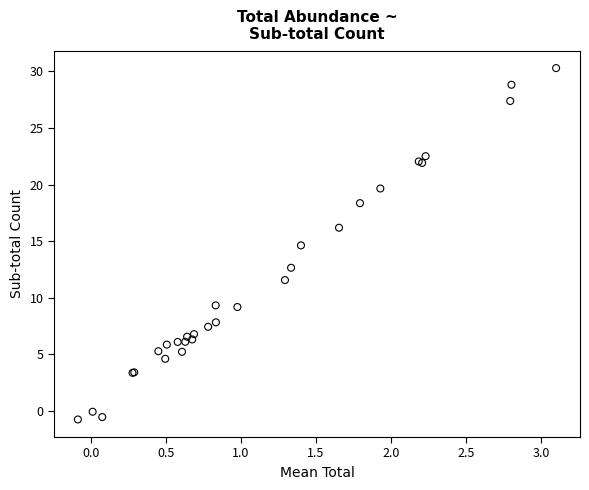

What Y value in the scatter plot is closest to 14?

14.6